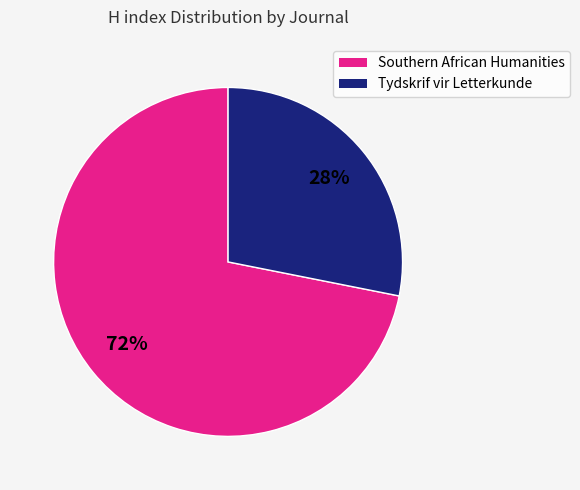

What is the majority slice?

Southern African Humanities